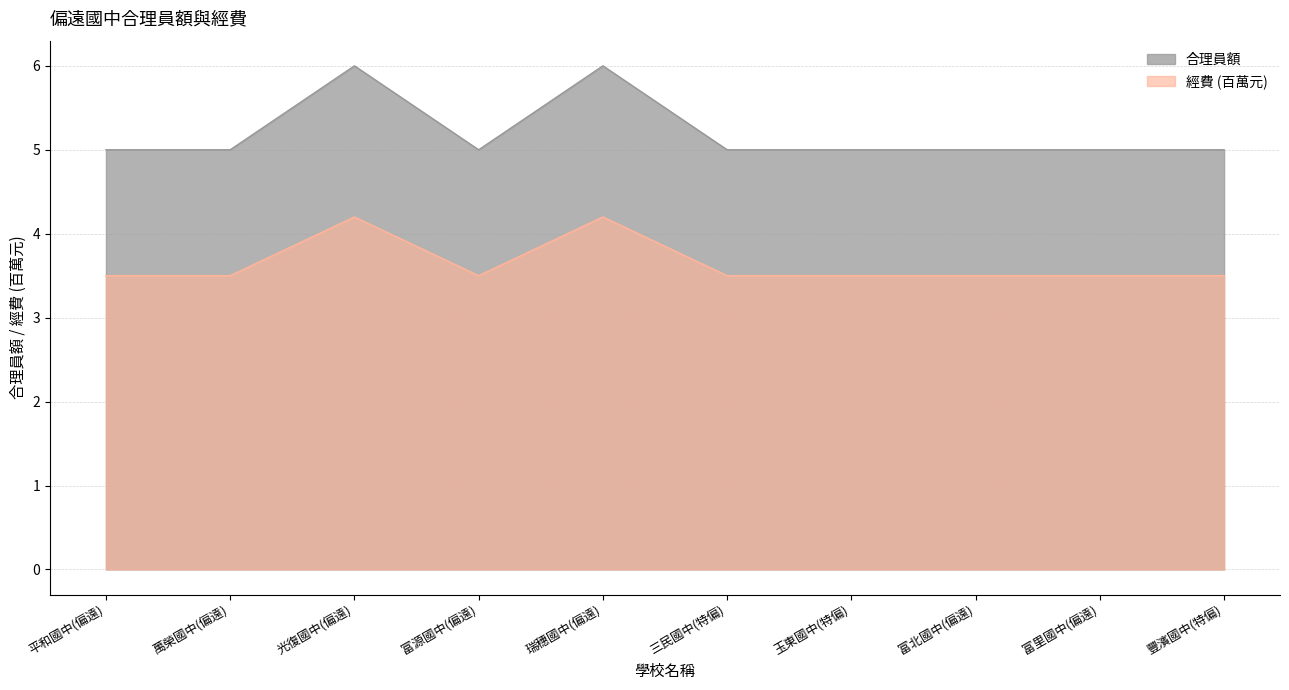

Is the value of 經費 at 富里國中(偏遠) greater than the value of 合理員額 at 富北國中(偏遠)?

Yes